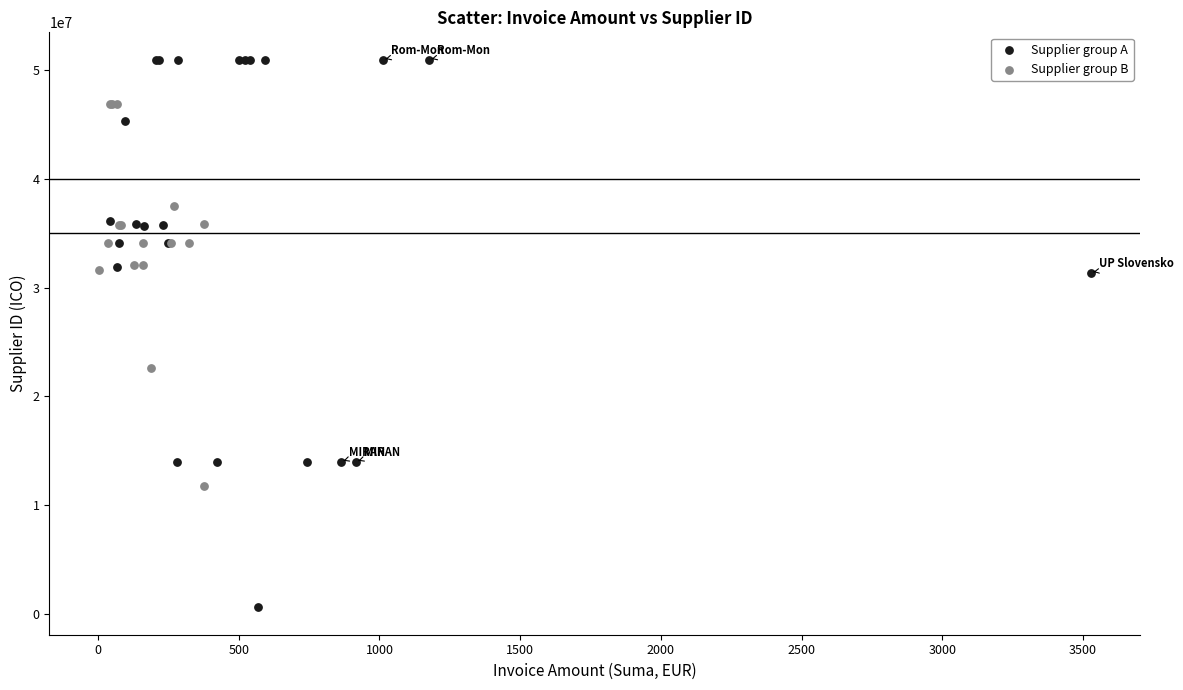

Which series reaches the maximum Y coordinate?

Supplier group A